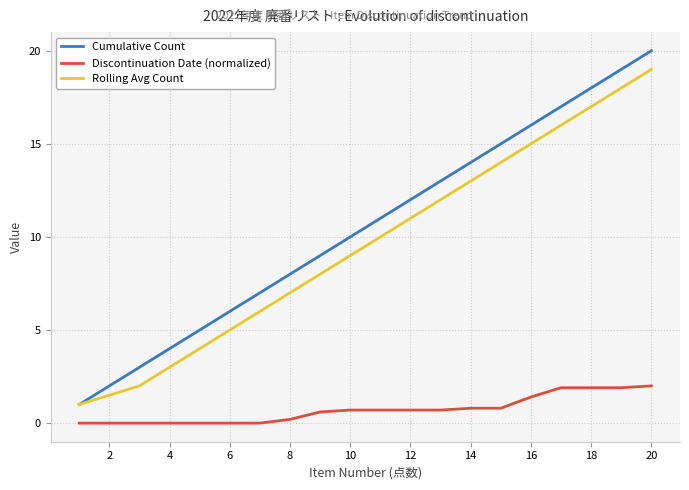

List the series in order of their peak value, lowest first.

Discontinuation Date (normalized), Rolling Avg Count, Cumulative Count